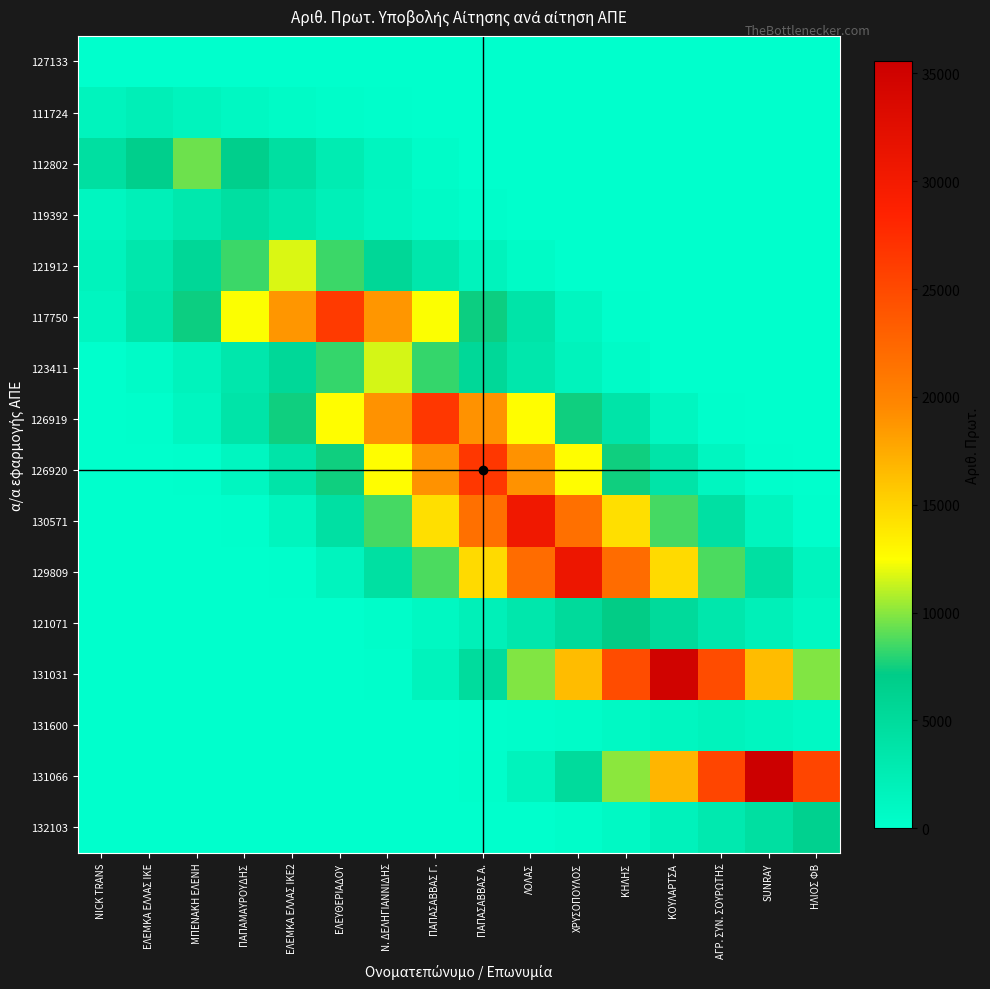

Is it true that 127133 equals 13.6 at ΗΛΙΟΣ ΦΒ?

False